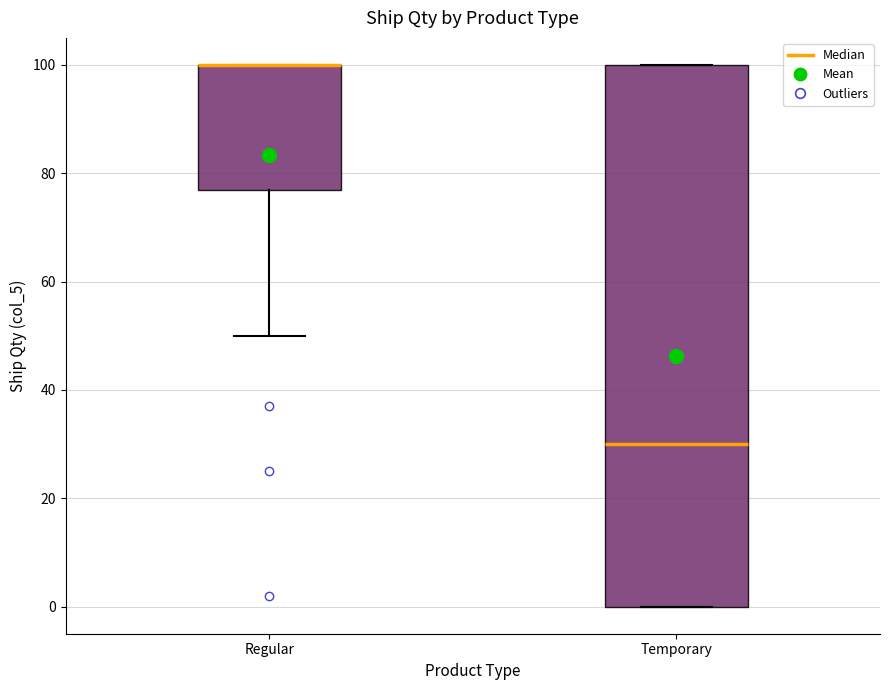

Reading left to right, transcribe this box plot: for each box, give where its median line is, the range the box spans, and where its two whiskers end, as read against the y-axis. The values are not printed on the chart, so give them approximately, as read against the axis.

Regular: median 100 (drawn on the box's upper edge), box 78 to 100, whiskers 50 to 100
Temporary: median 30, box 0 to 100, whiskers 0 to 100